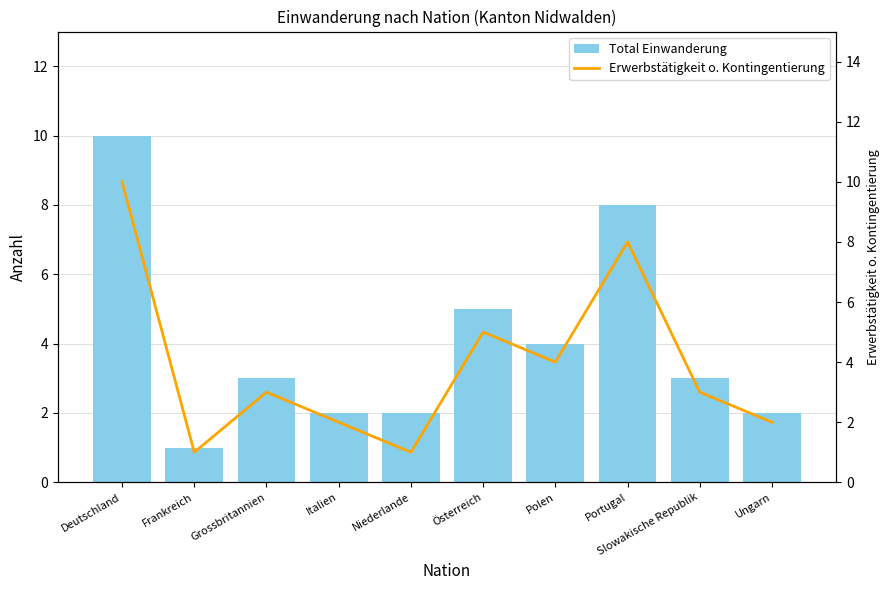

Reading left to right, transcribe all the data shown in this chart.

Total Einwanderung: Deutschland=10	Frankreich=1	Grossbritannien=3	Italien=2	Niederlande=2	Österreich=5	Polen=4	Portugal=8	Slowakische Republik=3	Ungarn=2
Erwerbstätigkeit o. Kontingentierung: Deutschland=10	Frankreich=1	Grossbritannien=3	Italien=2	Niederlande=1	Österreich=5	Polen=4	Portugal=8	Slowakische Republik=3	Ungarn=2